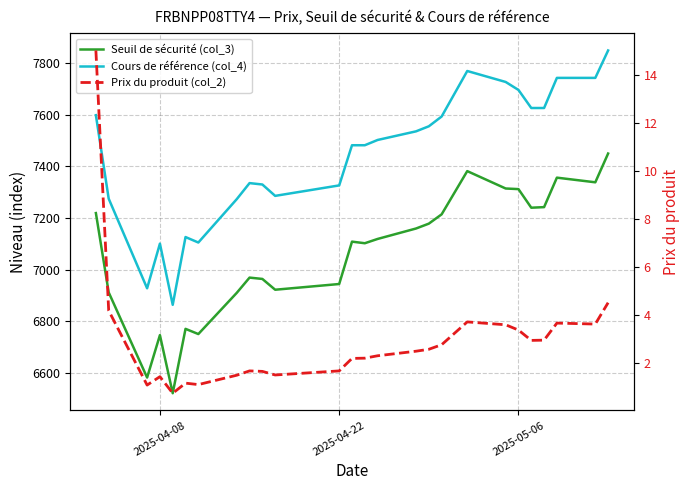

What is the minimum value shown in the chart?

0.7